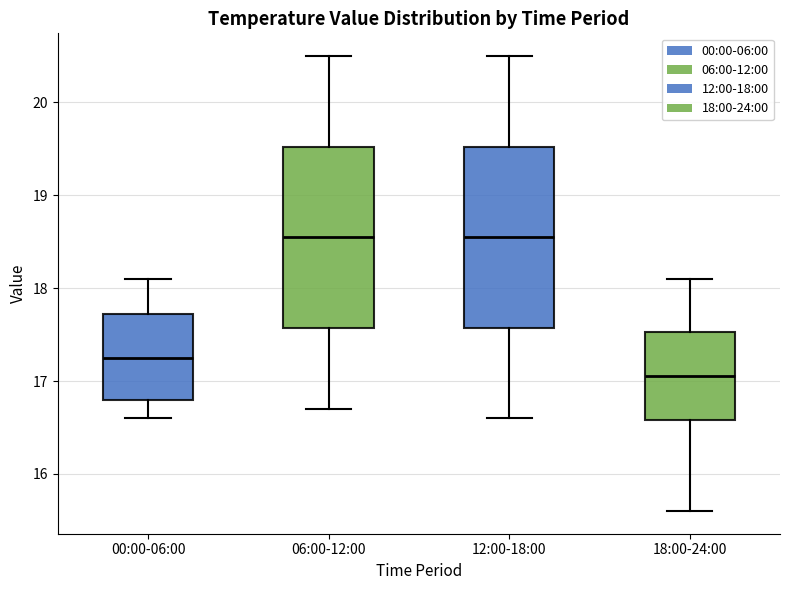

Reading left to right, read every box against the y-axis: the position of its median line, the range the box covers, and the ends of its whiskers. The values are not printed on the chart, so give them approximately, as read against the axis.

00:00-06:00: median 17.3, box 16.8 to 17.7, whiskers 16.6 to 18.1
06:00-12:00: median 18.6, box 17.6 to 19.5, whiskers 16.7 to 20.5
12:00-18:00: median 18.6, box 17.6 to 19.5, whiskers 16.6 to 20.5
18:00-24:00: median 17.1, box 16.6 to 17.5, whiskers 15.6 to 18.1